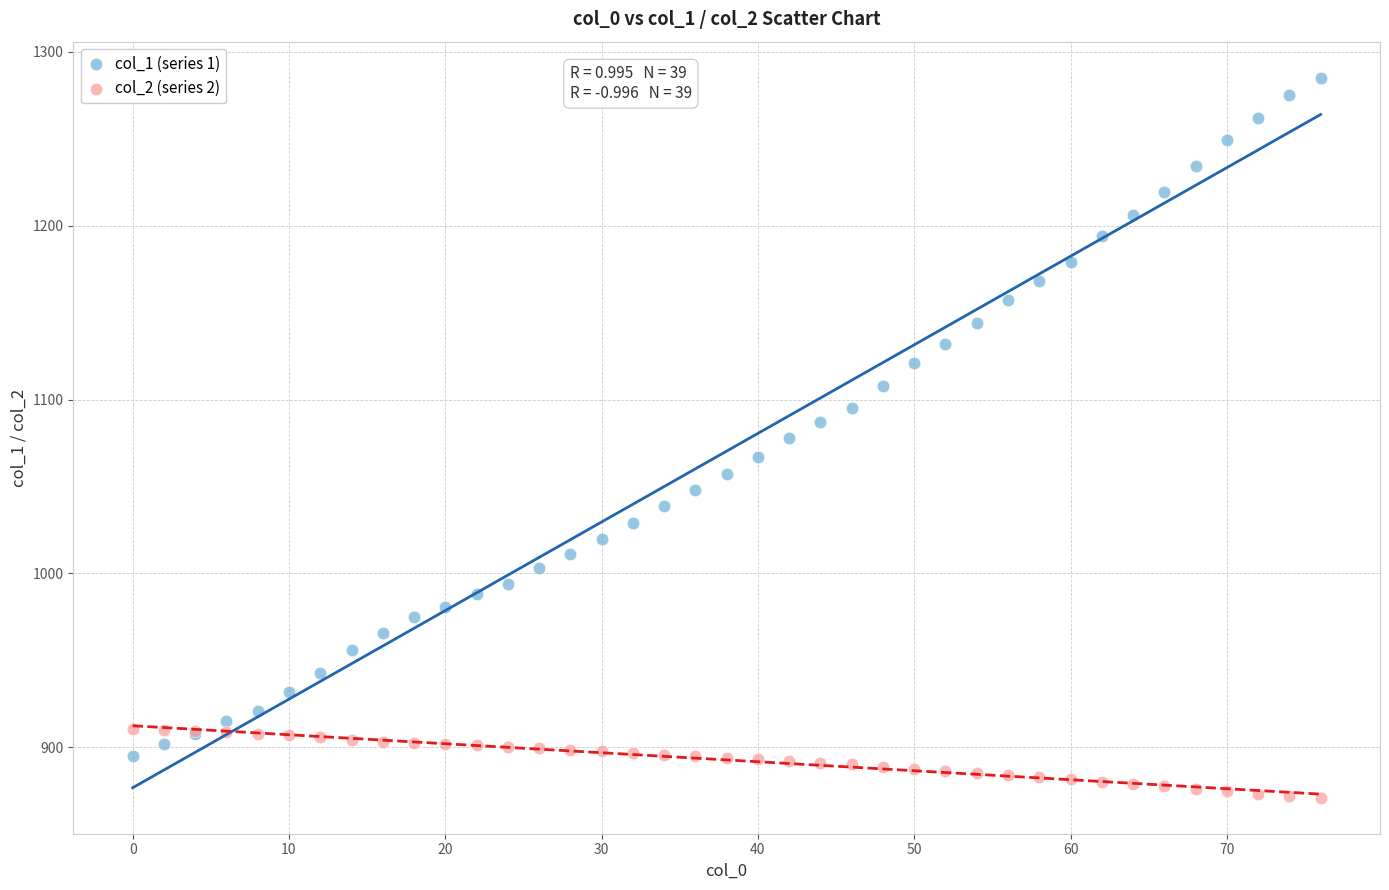

Which series reaches the maximum Y coordinate?

col_1 (series 1)